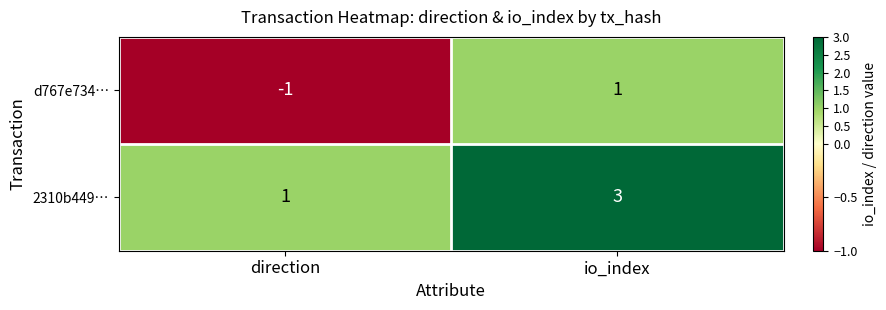

Which series has the largest total across all categories?

2310b449…